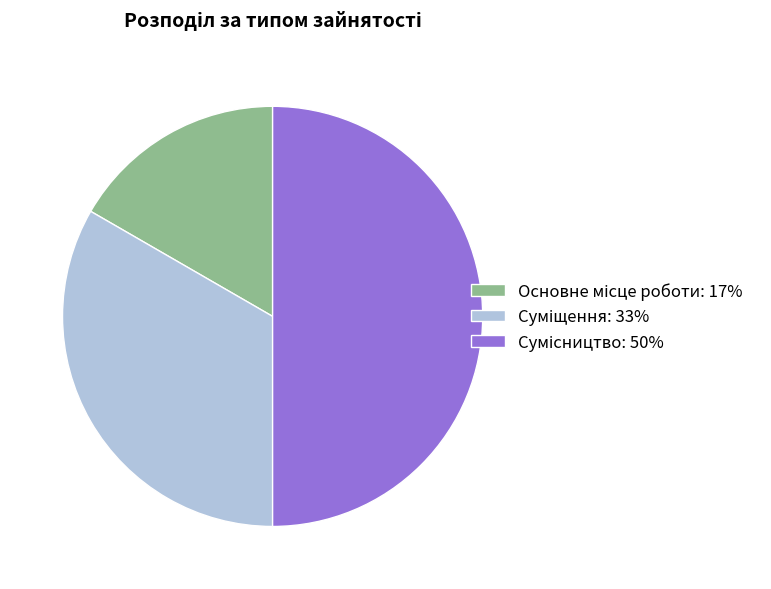

Is there a majority slice in this chart?

No